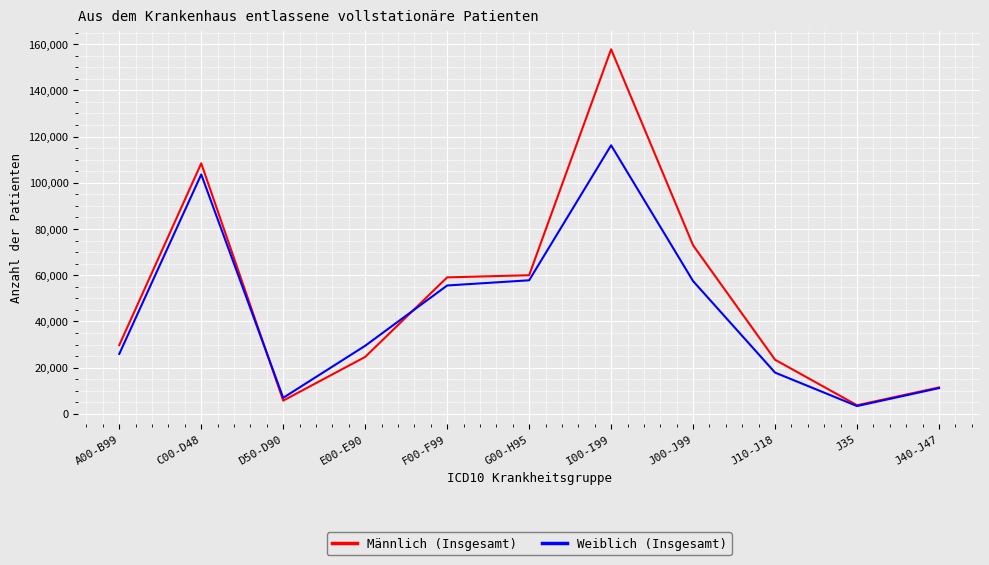

What is the difference between the second highest and minimum values in the Männlich (Insgesamt) series?

104683